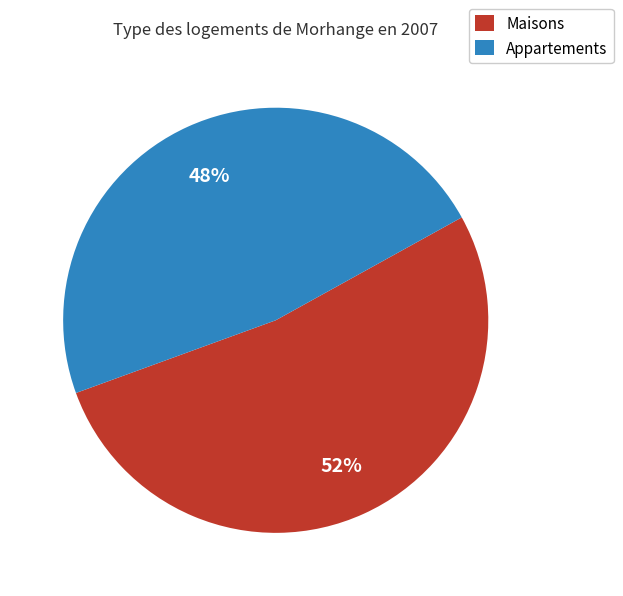

How many segments does this pie chart have?

2